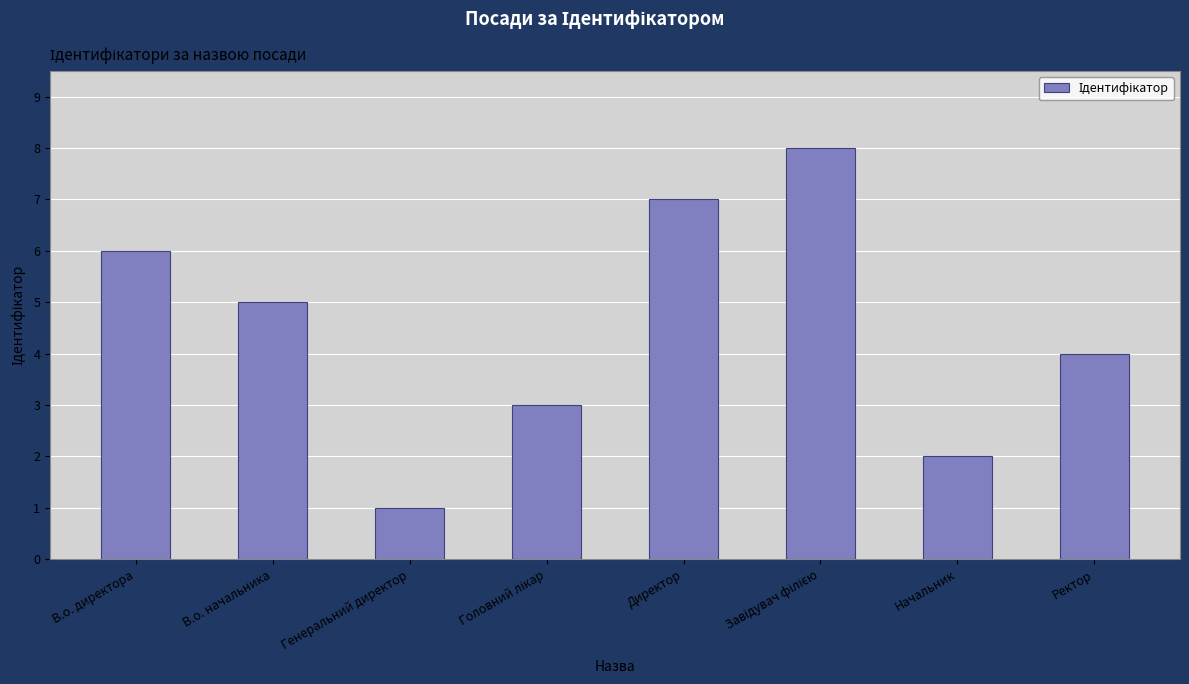

Count the number of categories in the chart.

8